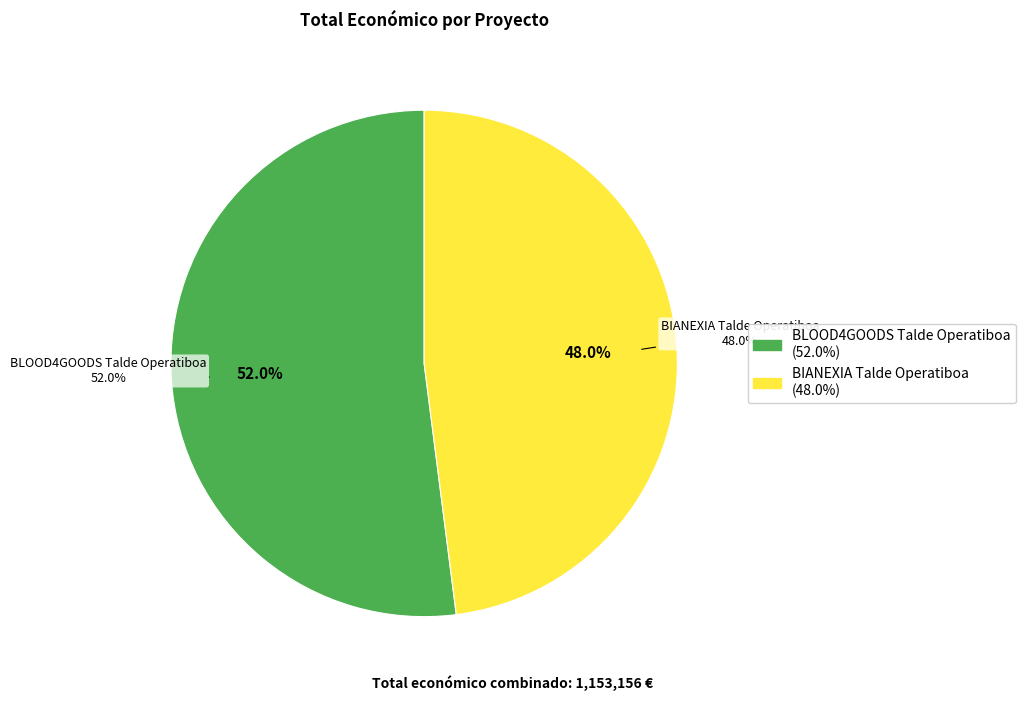

What is the ratio of the value at BLOOD4GOODS Talde Operatiboa to the value at BIANEXIA Talde Operatiboa?

1.1